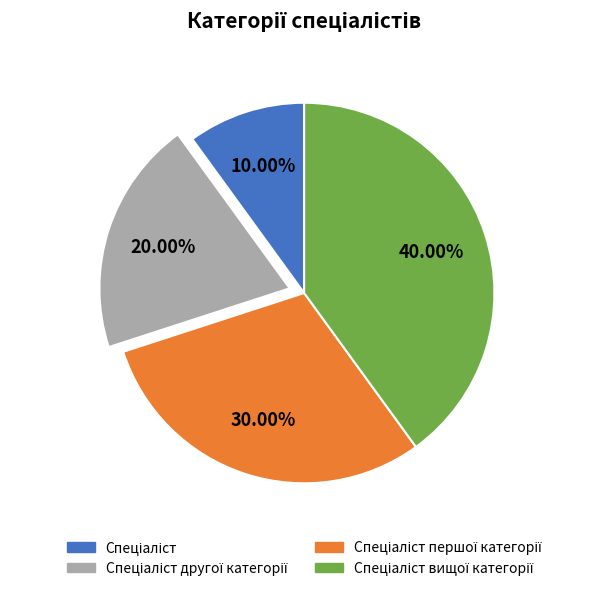

Count the number of slices in the pie.

4